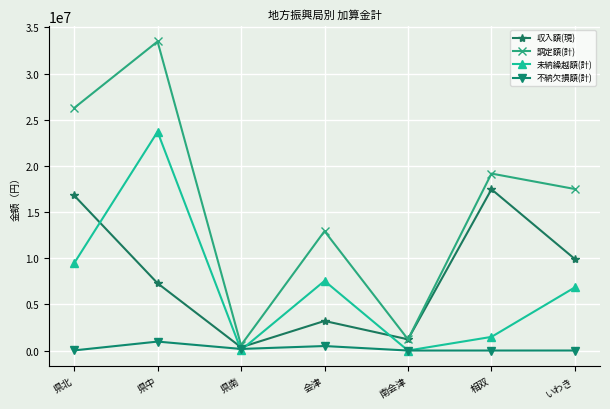

How many data points in 調定額(計) are less than 17490638?

3